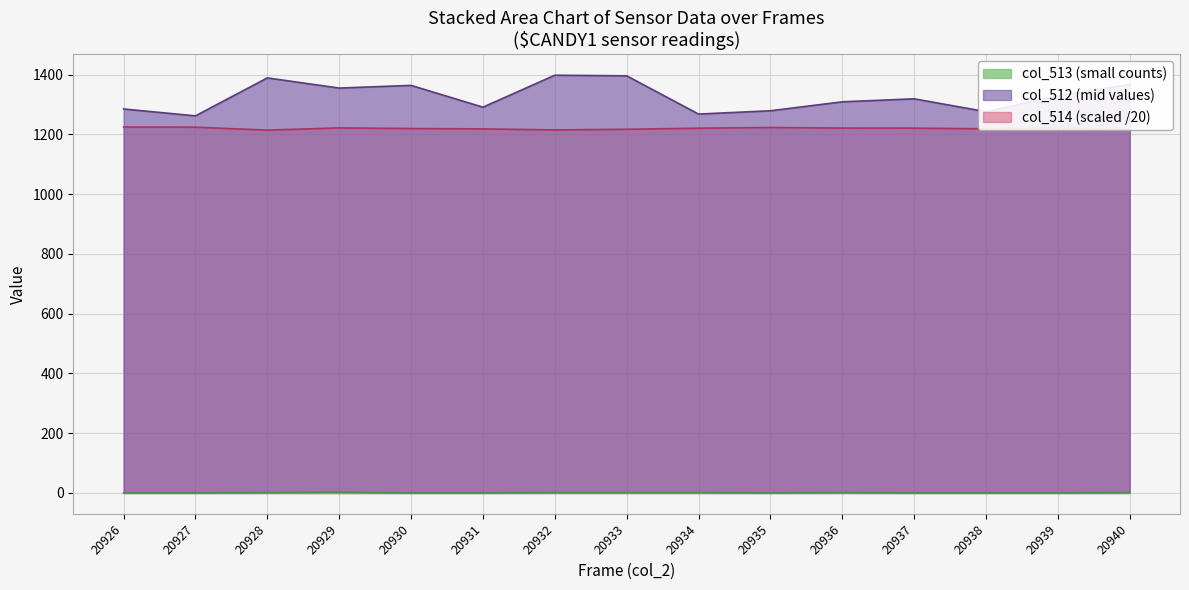

At which category is the sum across all series the highest?

20933